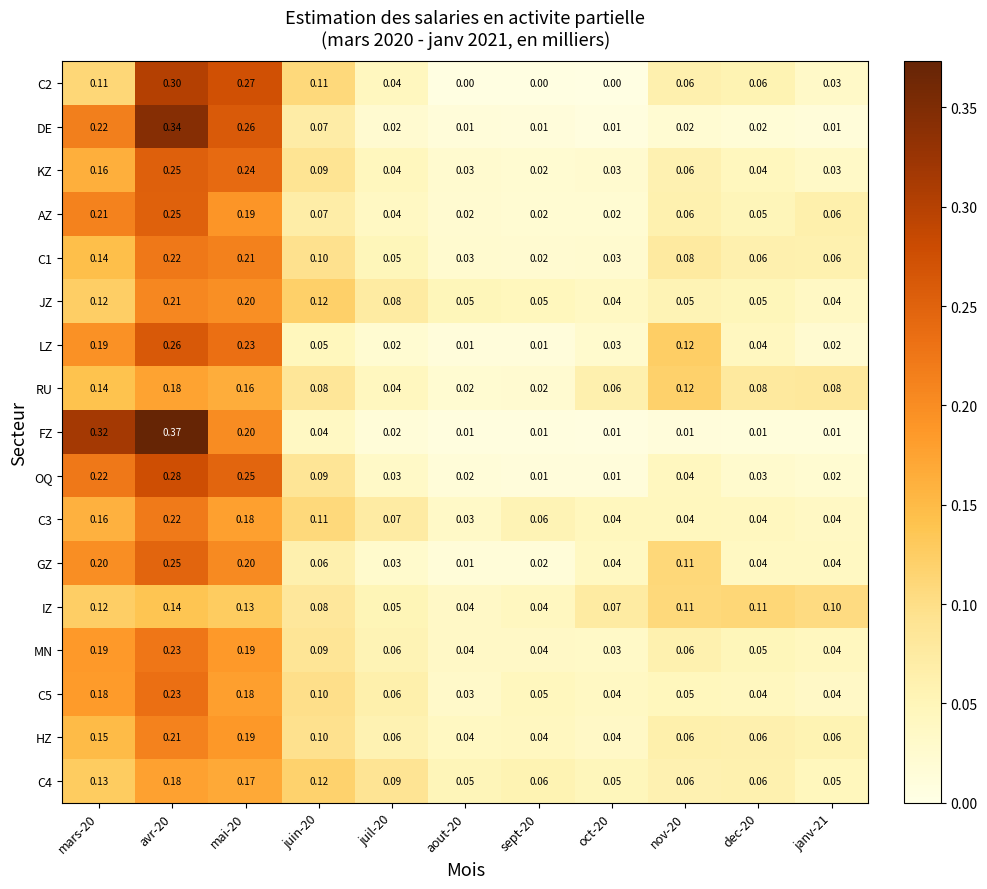

Is the value of OQ at avr-20 greater than the value of HZ at sept-20?

Yes